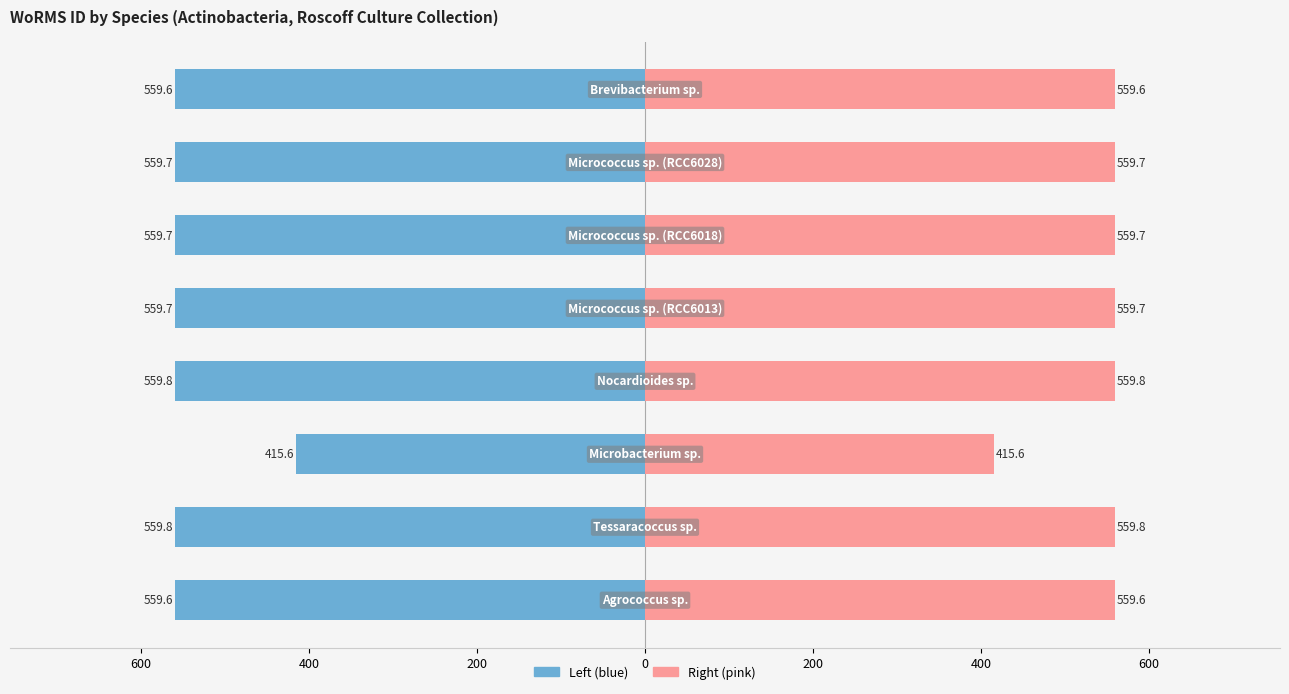

Between 200 and 400, which series saw the biggest shift?

WoRMS ID (left)